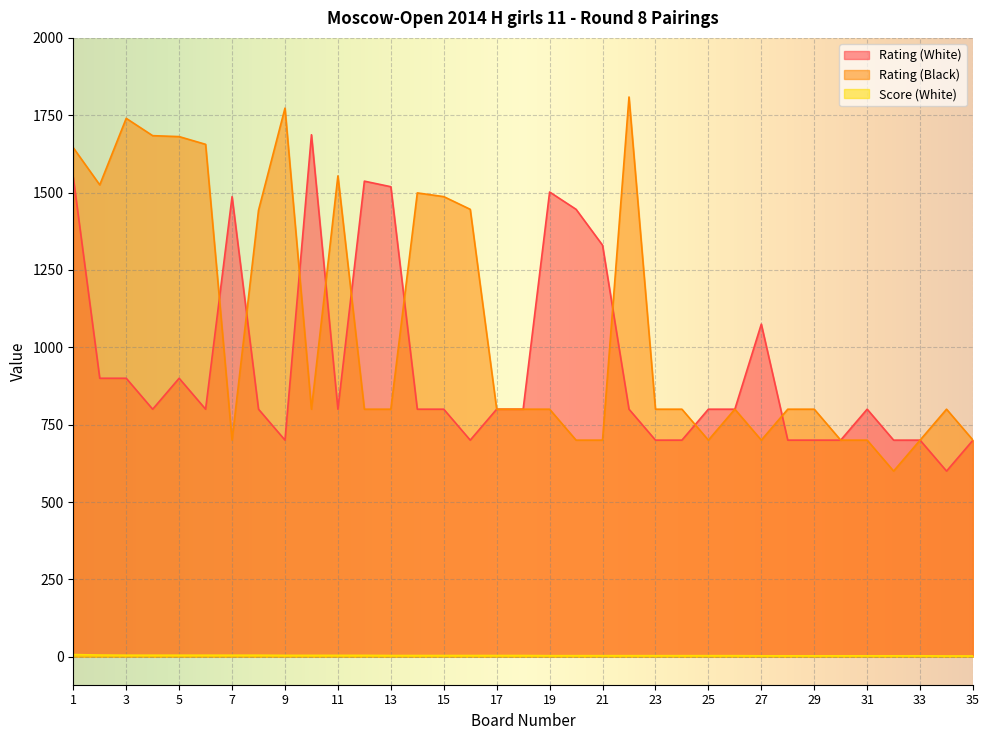

The Score (White) series shows 4.5 at 10. True or false?

True